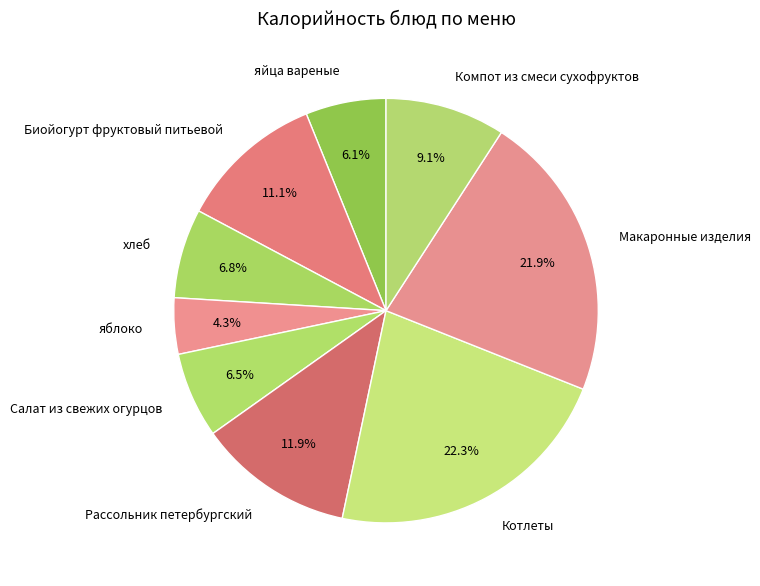

Count the number of slices in the pie.

9